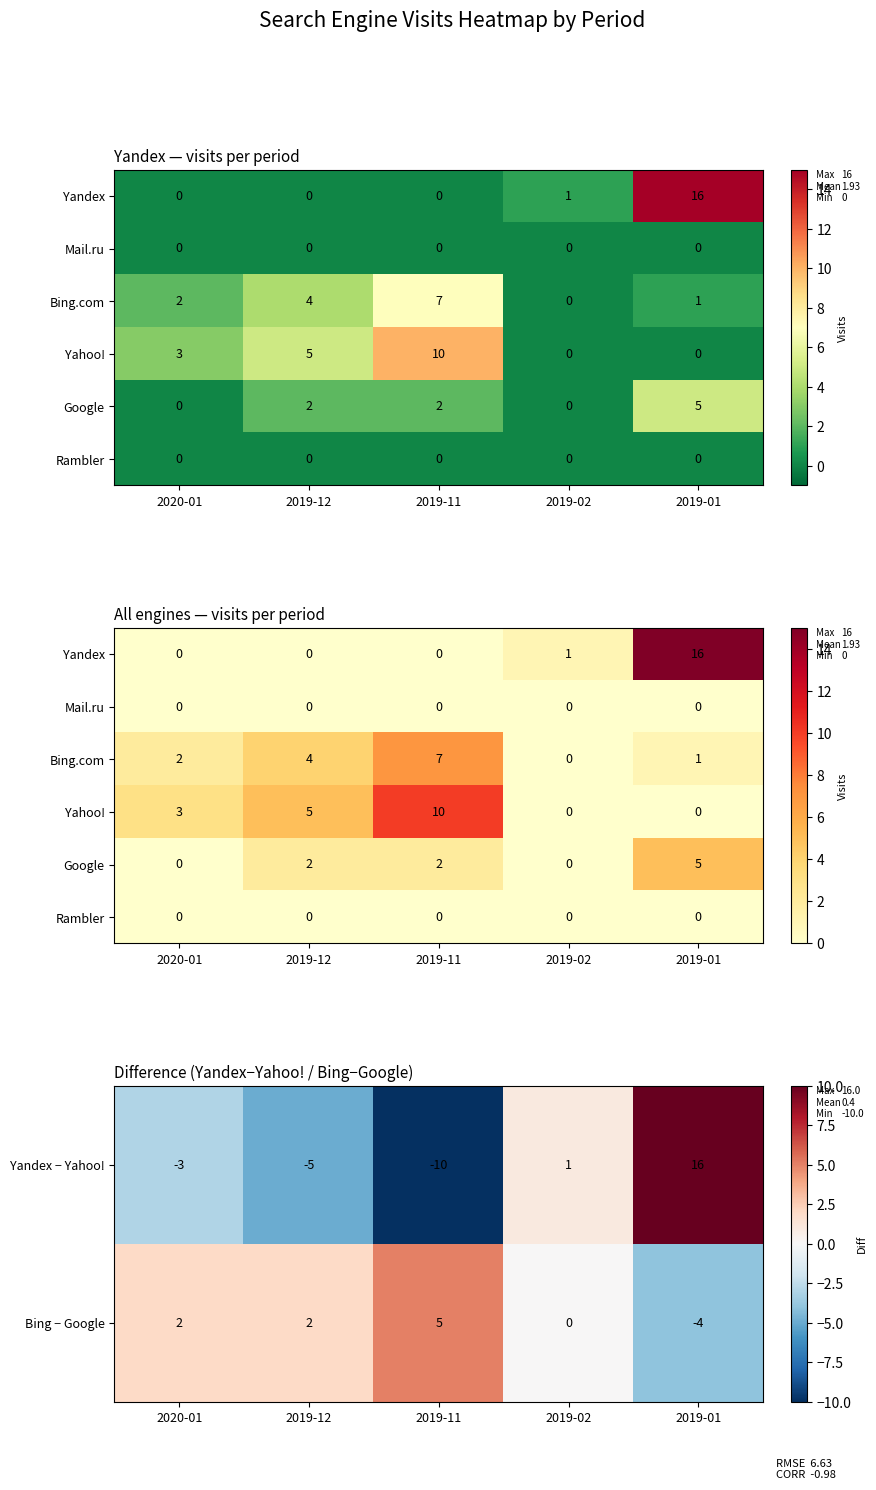

Is it true that Bing − Google equals 1 at 2020-01?

False